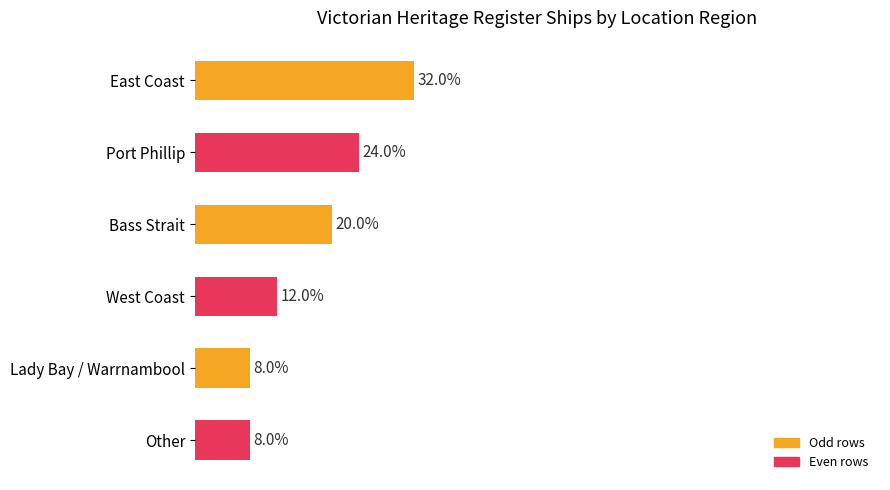

At which label is the value closest to 20?

Bass Strait